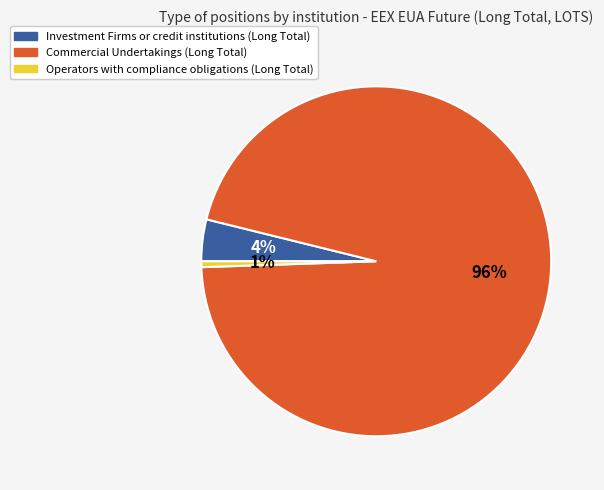

Combined, do Investment Firms or credit institutions (Long Total) and Commercial Undertakings (Long Total) account for over 50%?

Yes